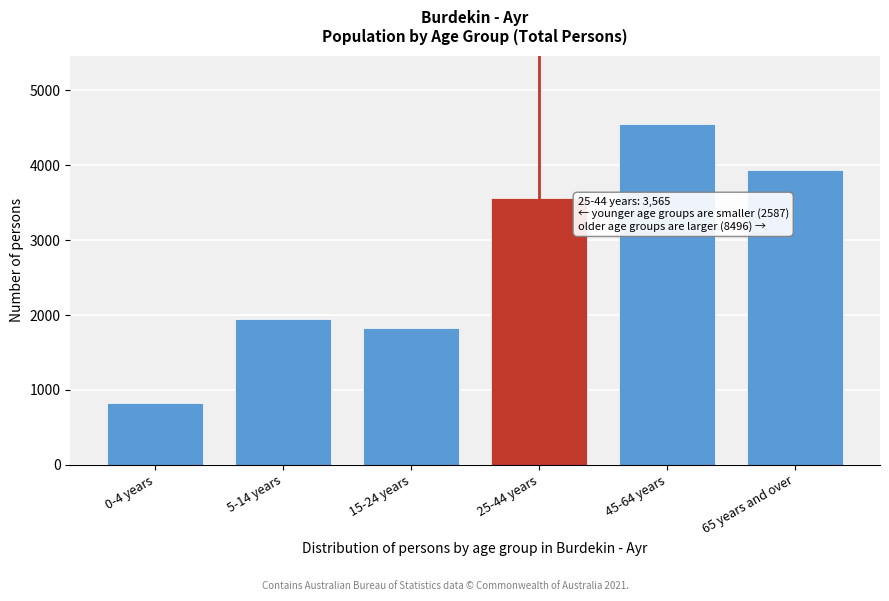

Reading left to right, what are all the values shown in this chart?

820	1943	1824	3565	4555	3941